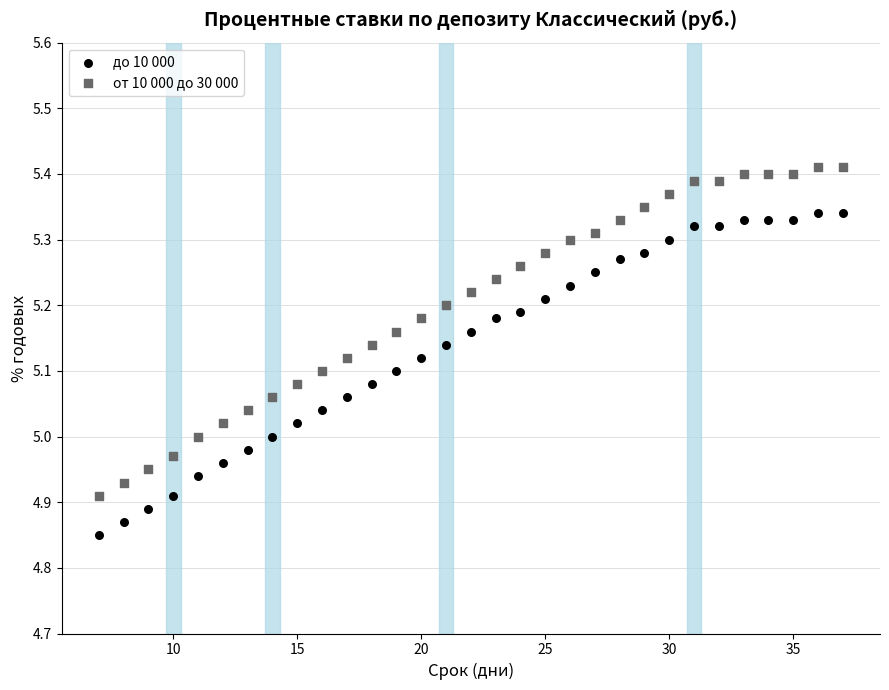

Which series reaches the minimum Y coordinate?

до 10 000